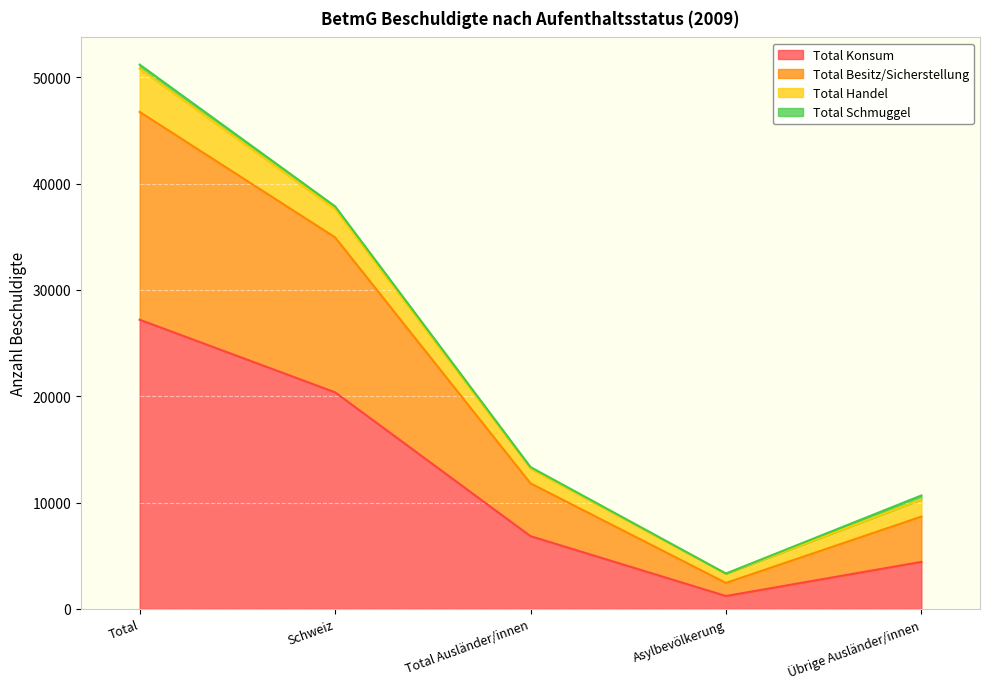

True or false: Total Konsum has a value of 28805 at Schweiz.

False